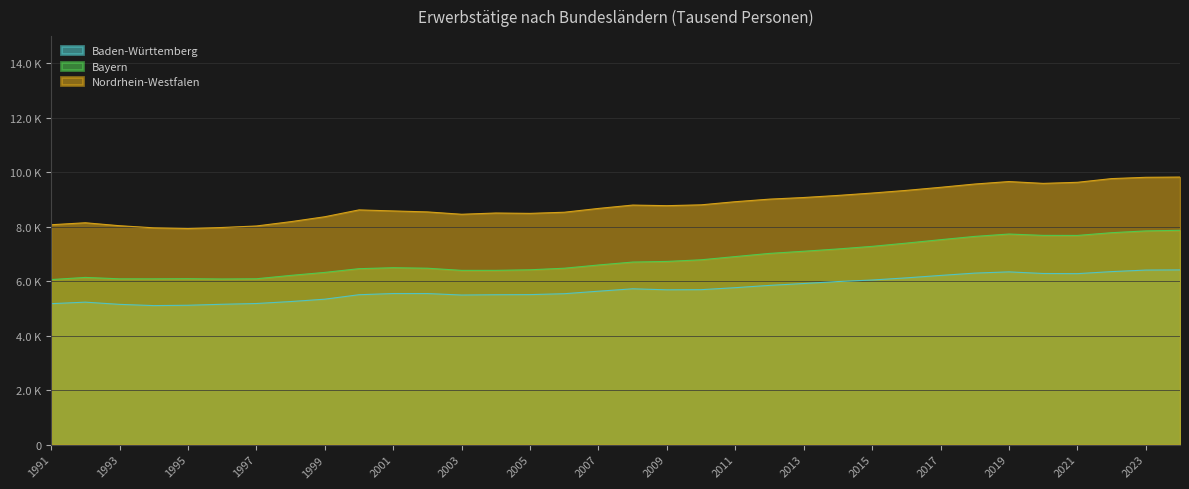

Which series changed the most between 2000 and 2016?

Bayern